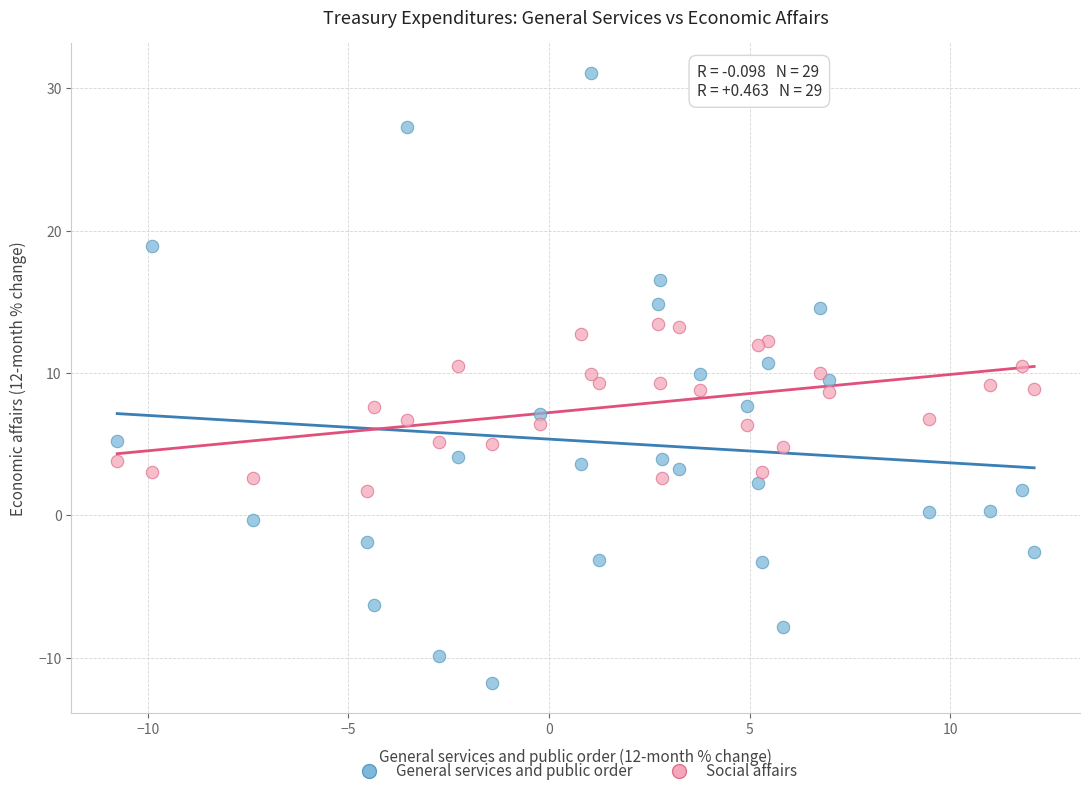

What are all the series names shown in the legend?

General services and public order, Social affairs